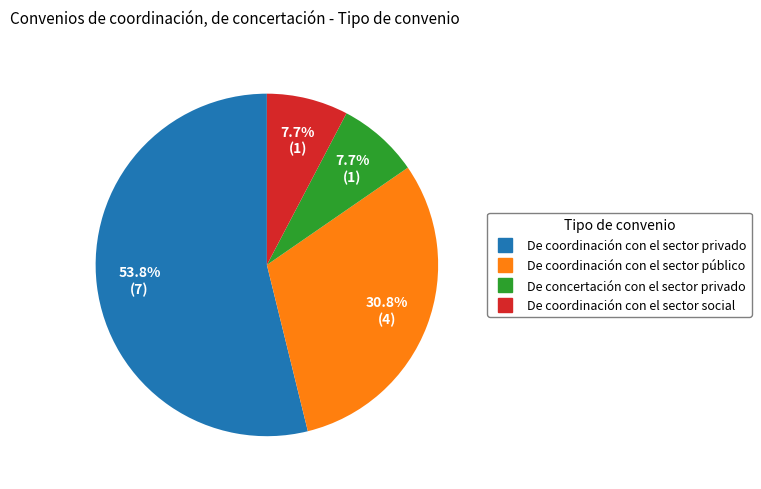

True or false: De coordinación con el sector público accounts for 38% of the total.

False